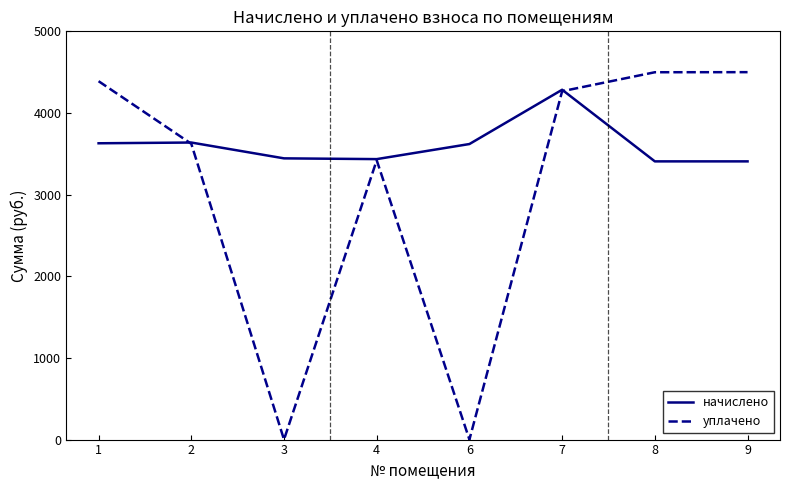

What is the total value across all series at 1?

8018.4